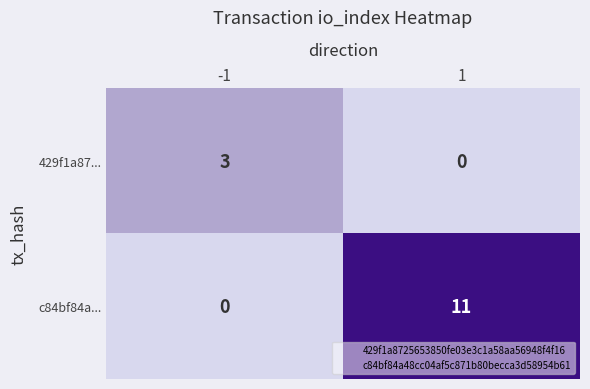

Which series has the largest total across all categories?

c84bf84a...